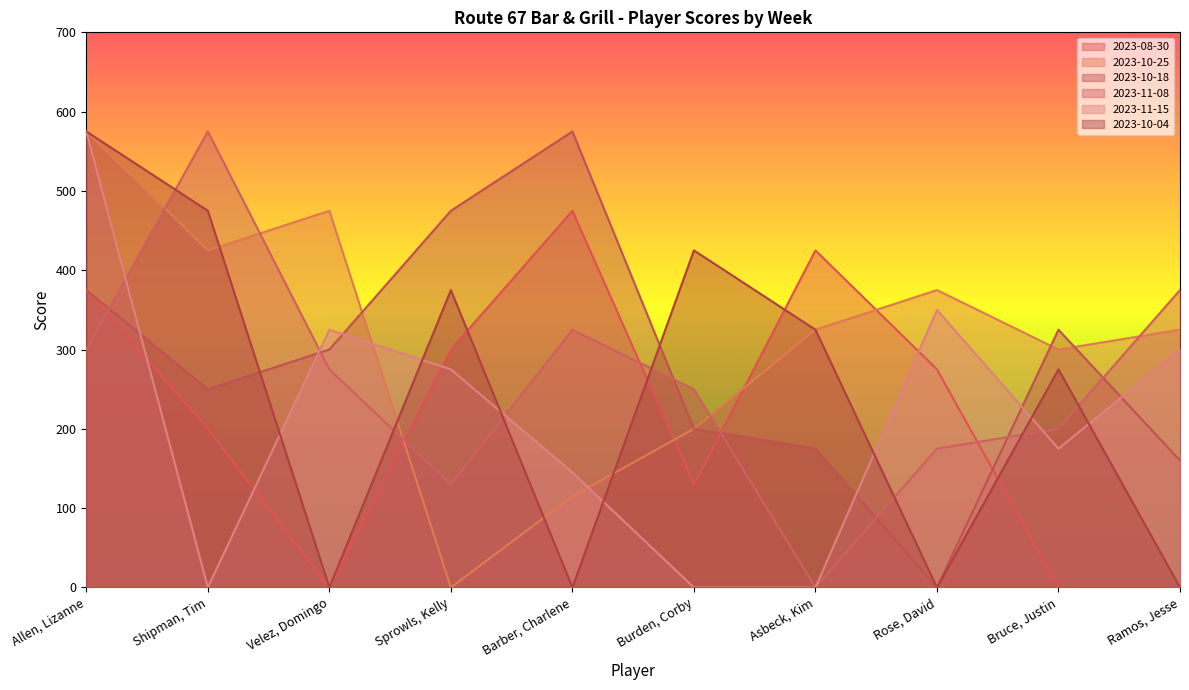

What are all the series names shown in the legend?

2023-08-30, 2023-10-25, 2023-10-18, 2023-11-08, 2023-11-15, 2023-10-04